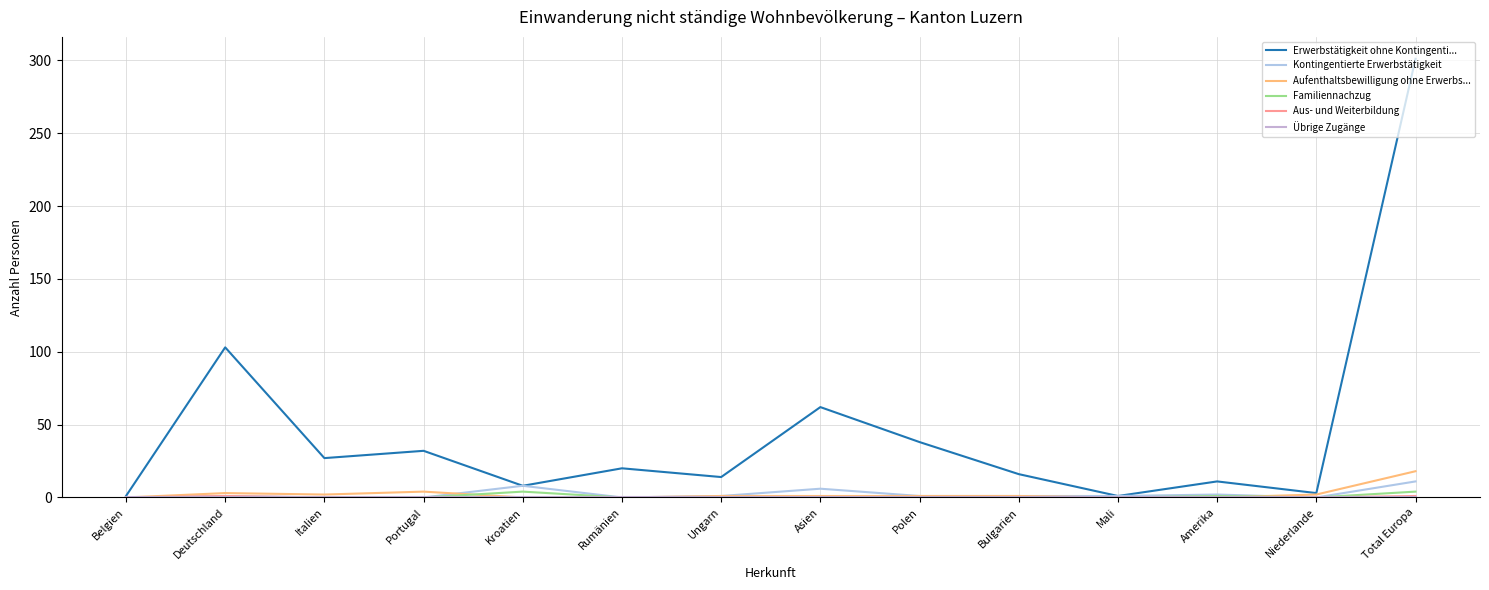

Count the number of categories in the chart.

14